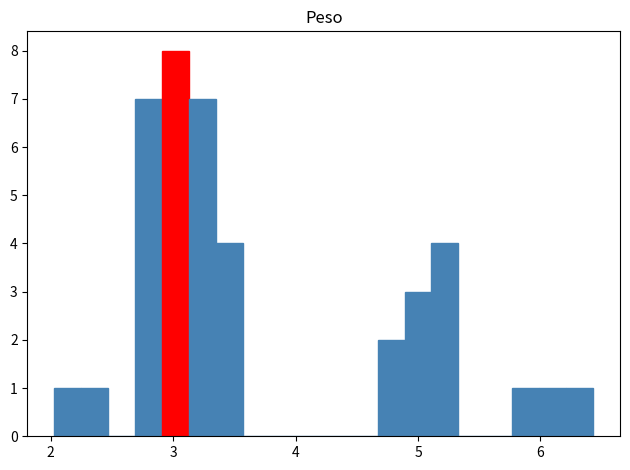

Around what value on the x-axis is the tallest bar? Give the approximate position of its centre, as read against the axis.

3.0